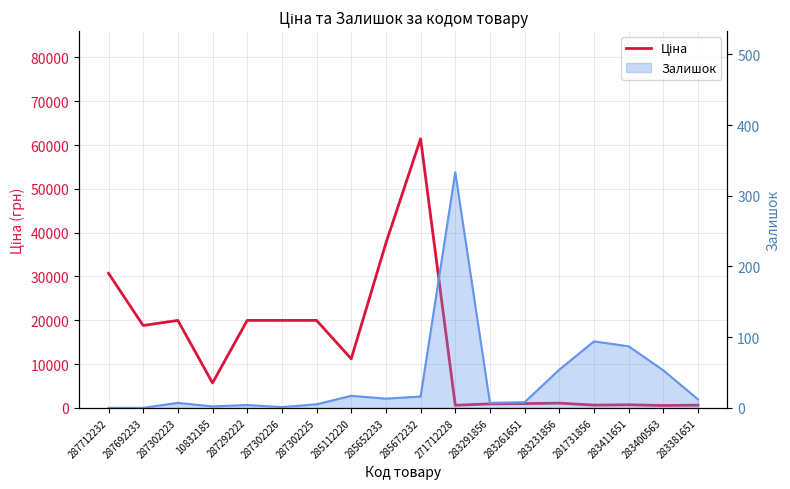

What is the label of the 2nd point from the left?

287692233